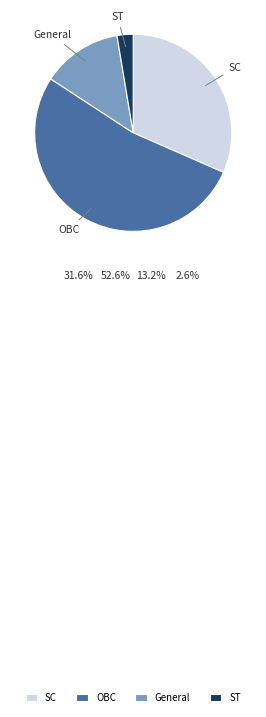

Between OBC and SC, which is larger?

OBC